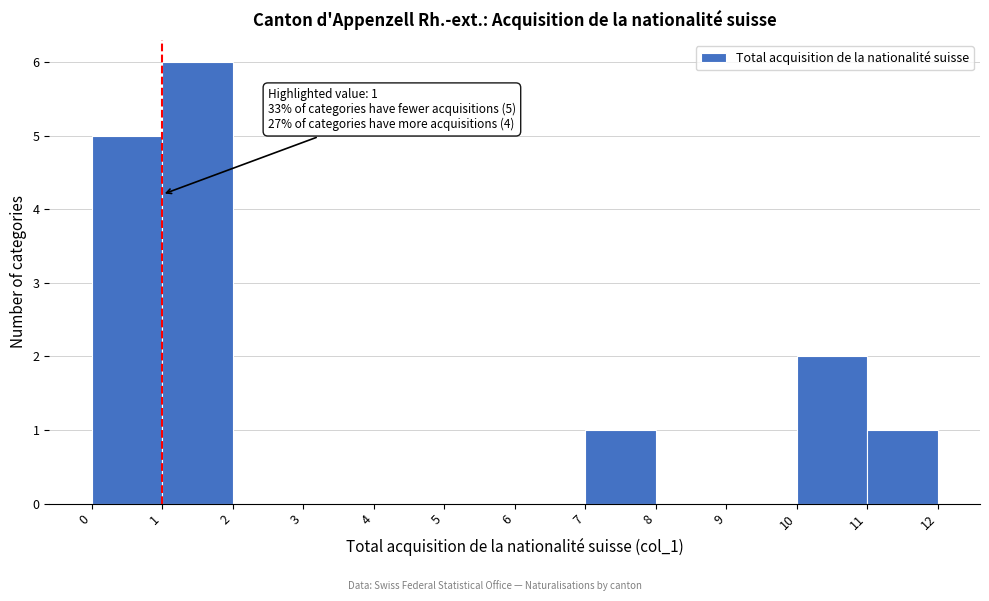

Which range on the x-axis has the tallest bar?

1 to 2